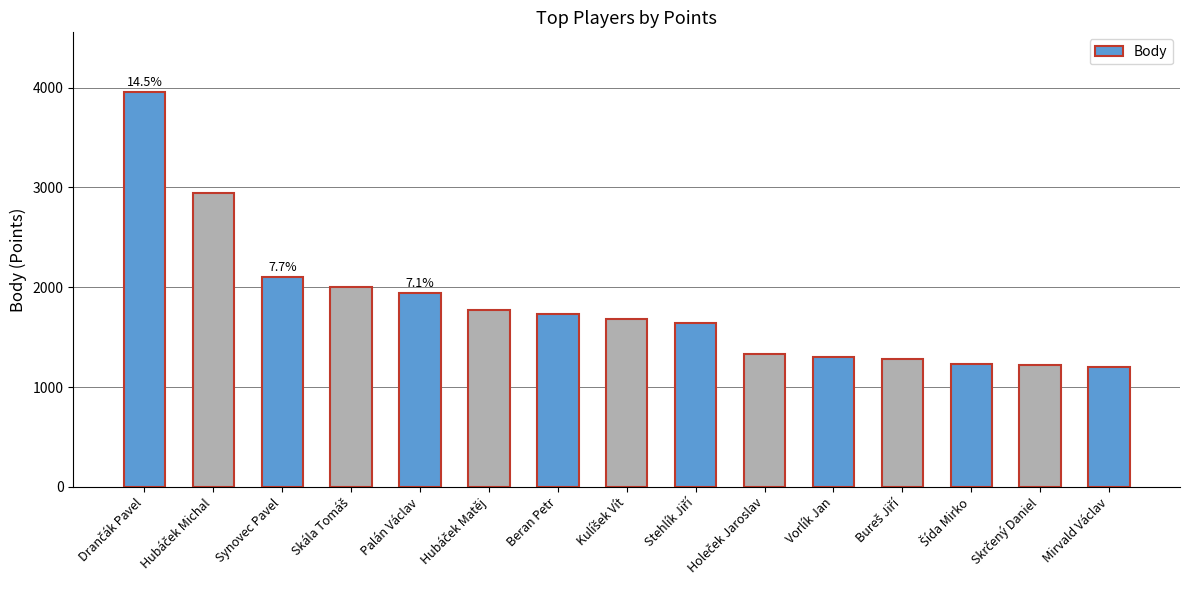

What is the change in value from Beran Petr to Vorlík Jan?

-430